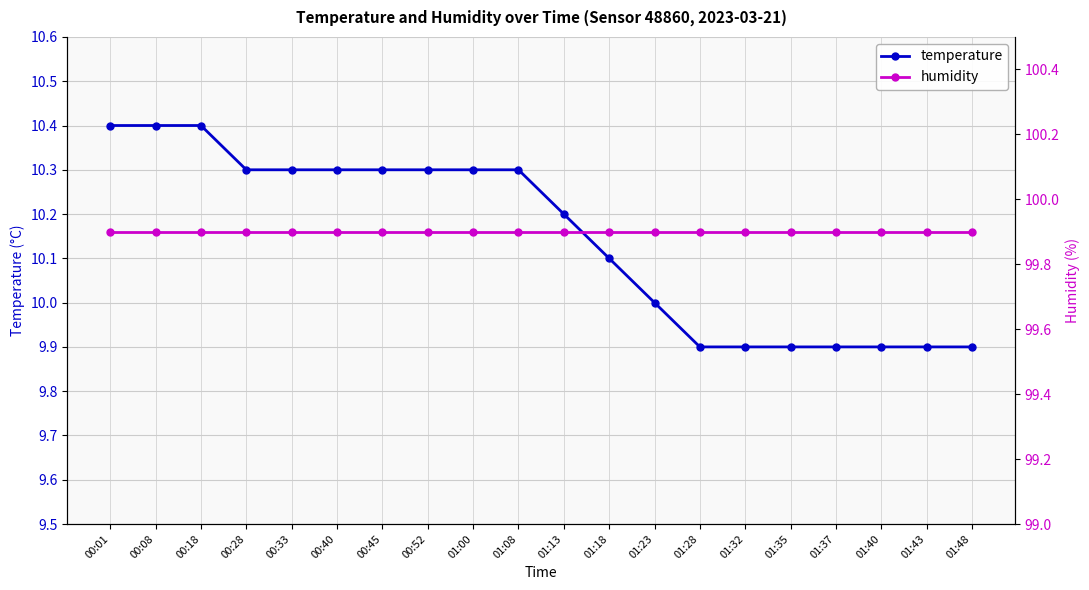

Does the chart display data point markers on the line(s)?

Yes